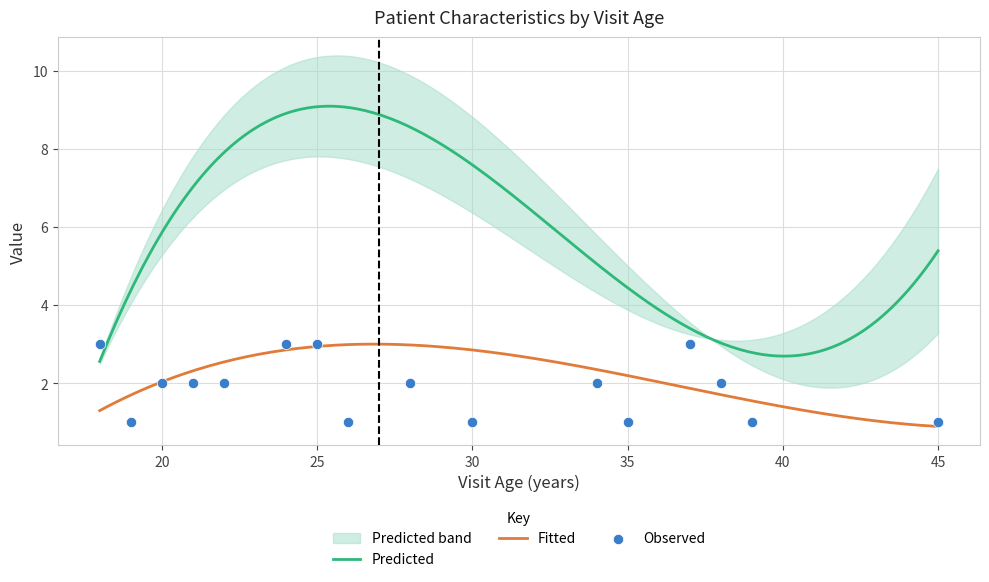

What is the minimum value for Predicted?

2.6